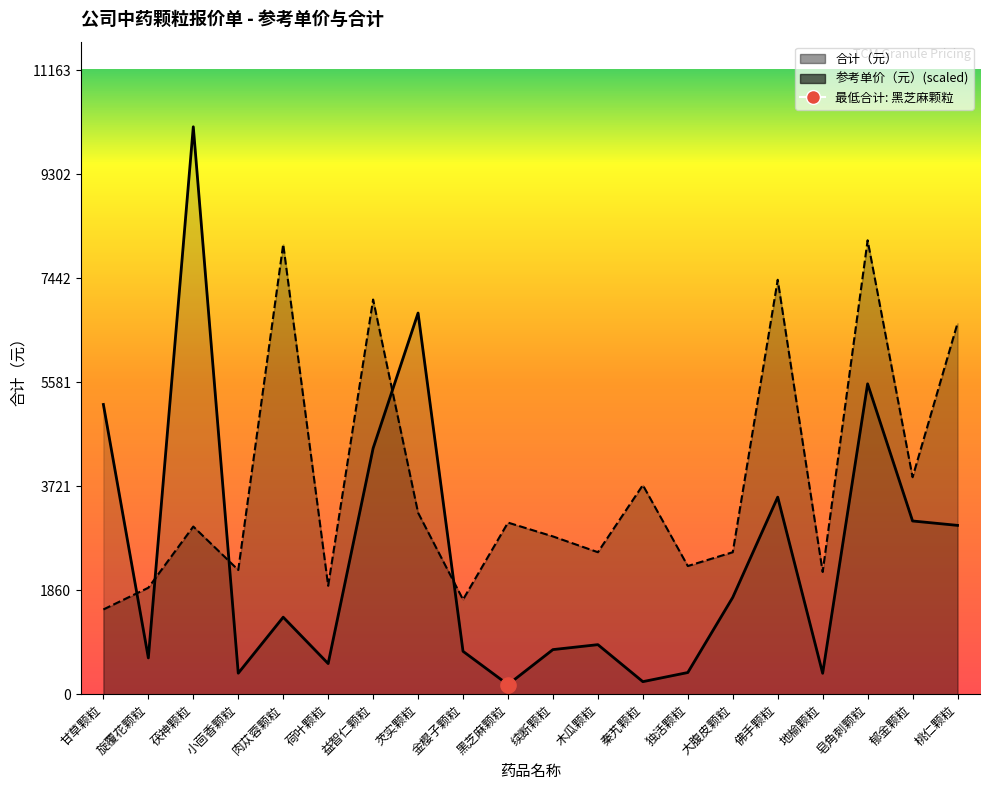

Which series has the widest spread of Y values?

合计（元）